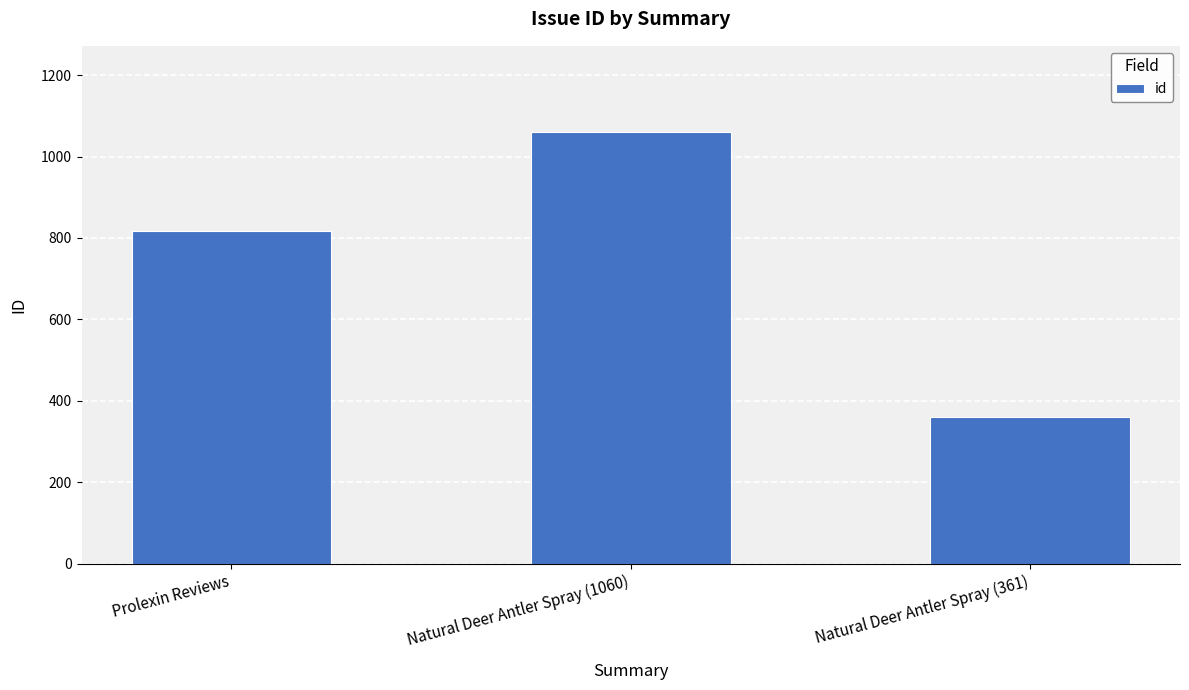

What is the change in value from Natural Deer Antler Spray (1060) to Natural Deer Antler Spray (361)?

-699